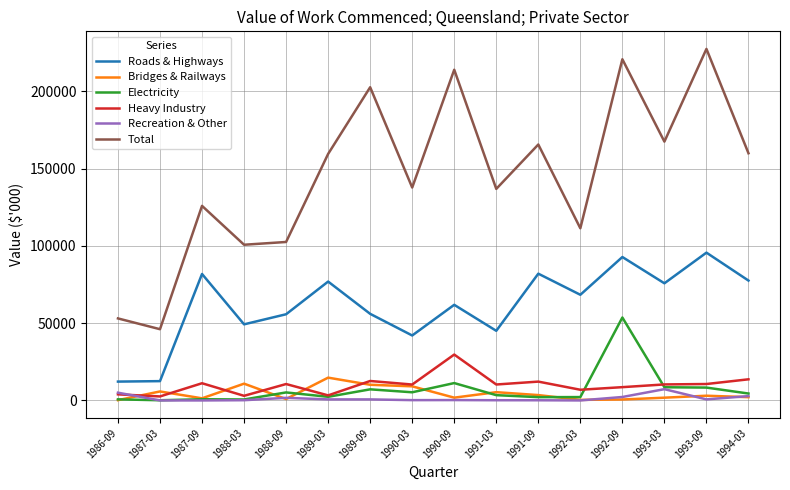

True or false: Roads & Highways and Recreation & Other intersect in this chart.

False